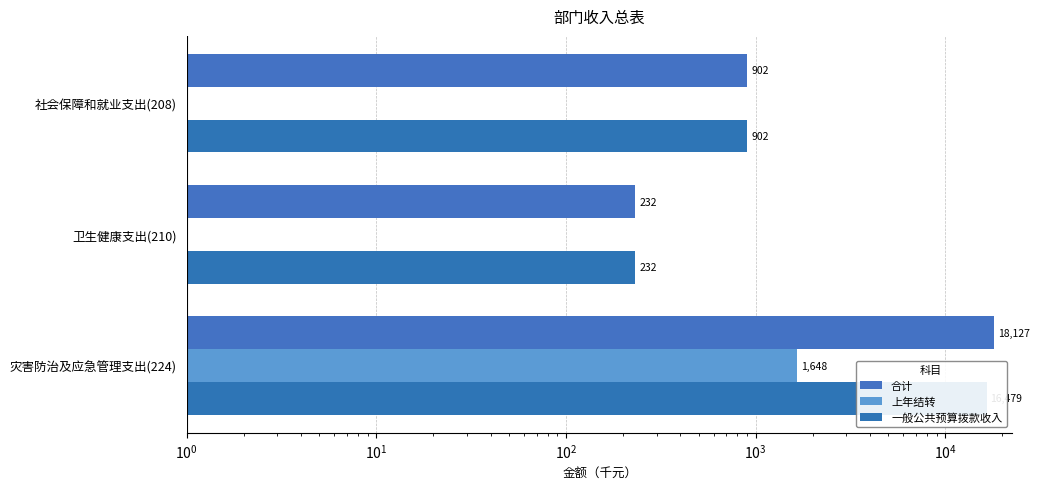

What is the average value of the 上年结转 series?

549